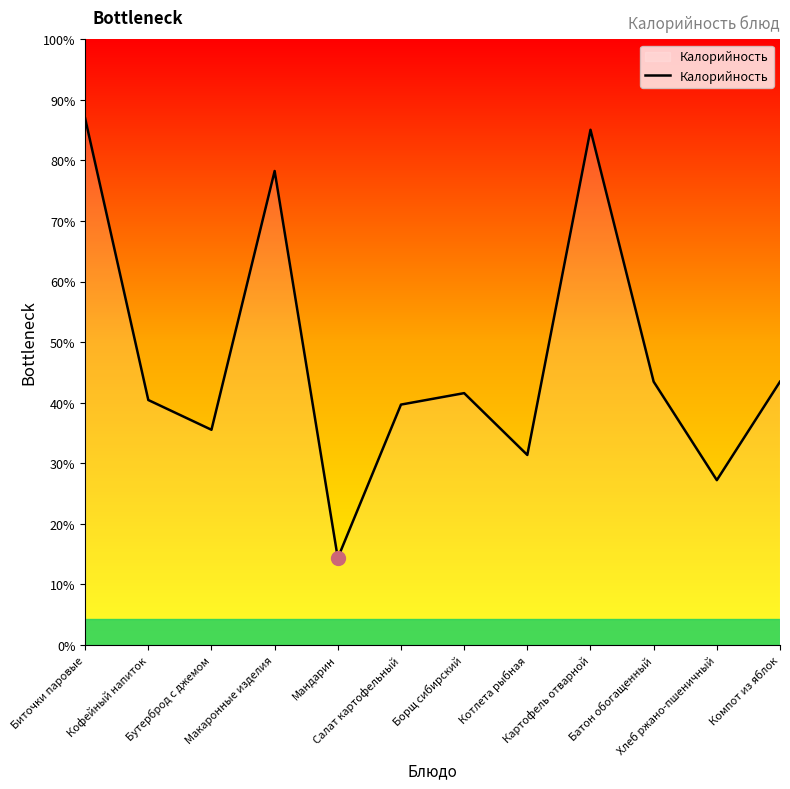

Reading right to left, extract all data points from this chart.

Компот из яблок=115	Хлеб ржано-пшеничный=72	Батон обогащенный=115	Картофель отварной=225	Котлета рыбная=83	Борщ сибирский=110	Салат картофельный=105	Мандарин=38	Макаронные изделия=207	Бутерброд с джемом=94	Кофейный напиток=107	Биточки паровые=230